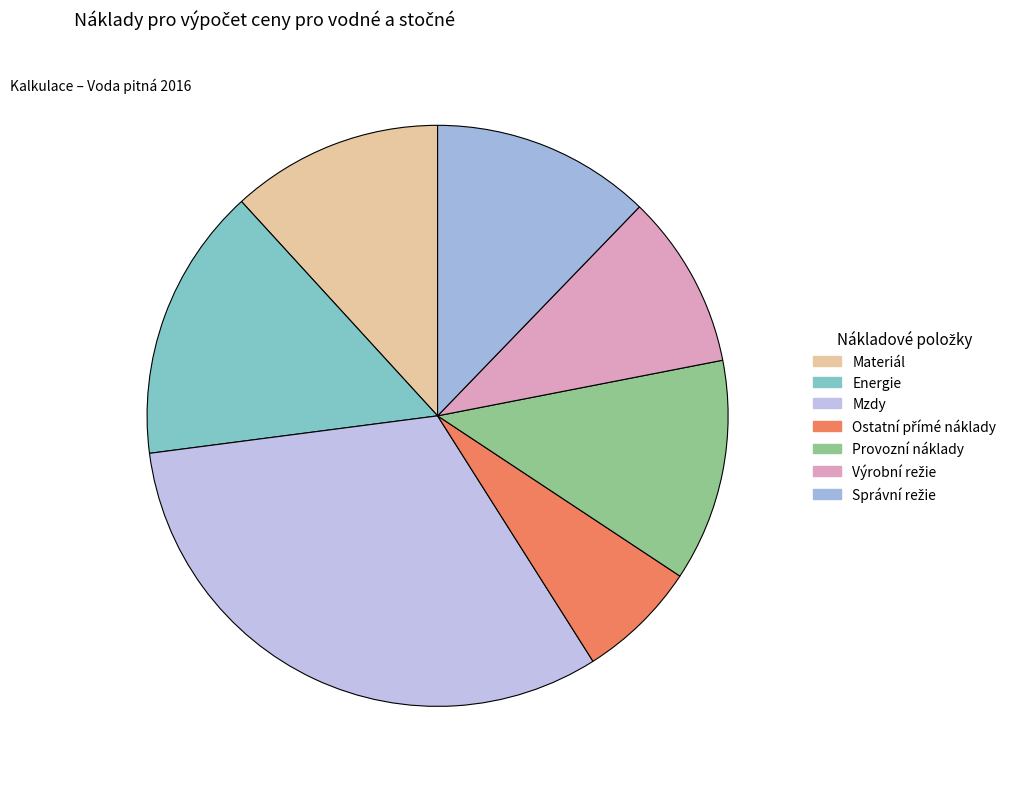

Rank the categories by value from lowest to highest.

Ostatní přímé náklady, Výrobní režie, Materiál, Správní režie, Provozní náklady, Energie, Mzdy